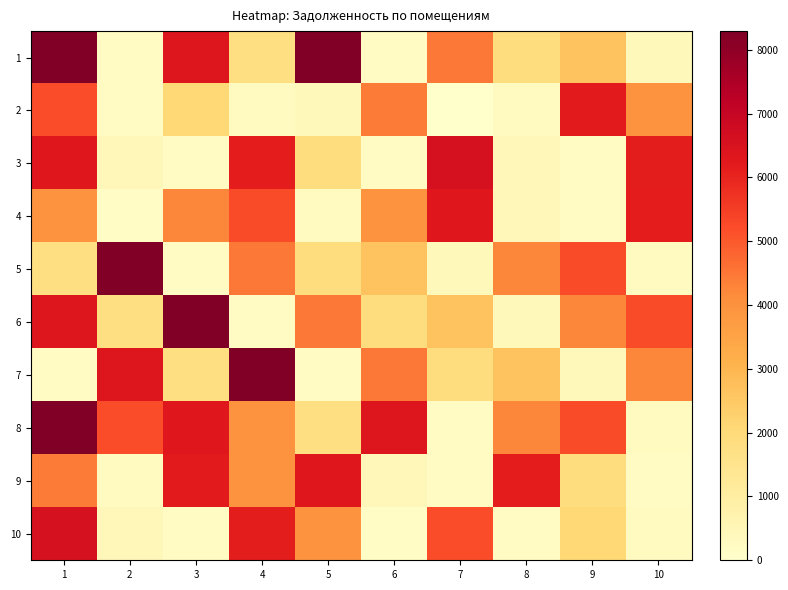

Which series changed the most between 7 and 10?

10